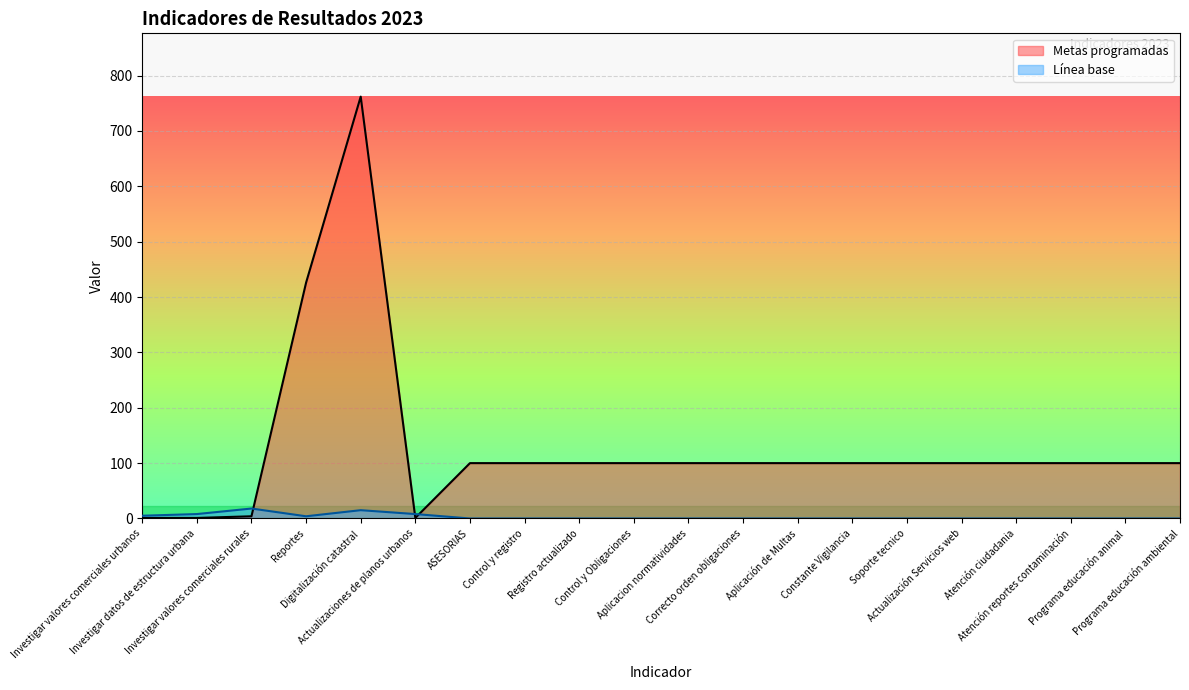

Does the chart display data point markers on the line(s)?

No